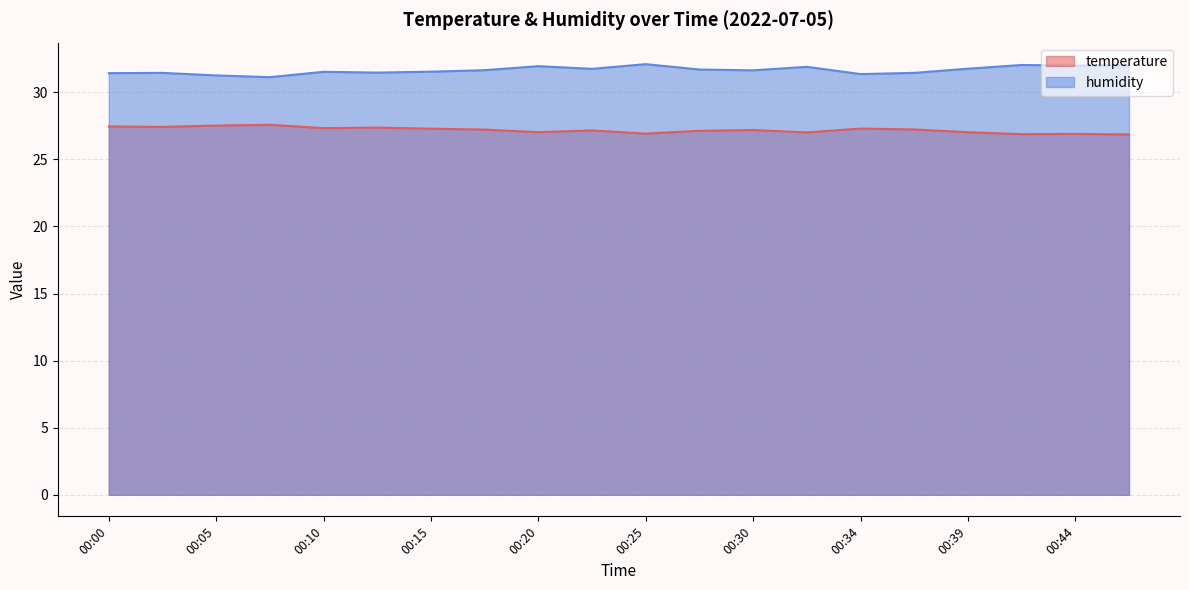

True or false: temperature has a value of 26.9 at 00:42.

True